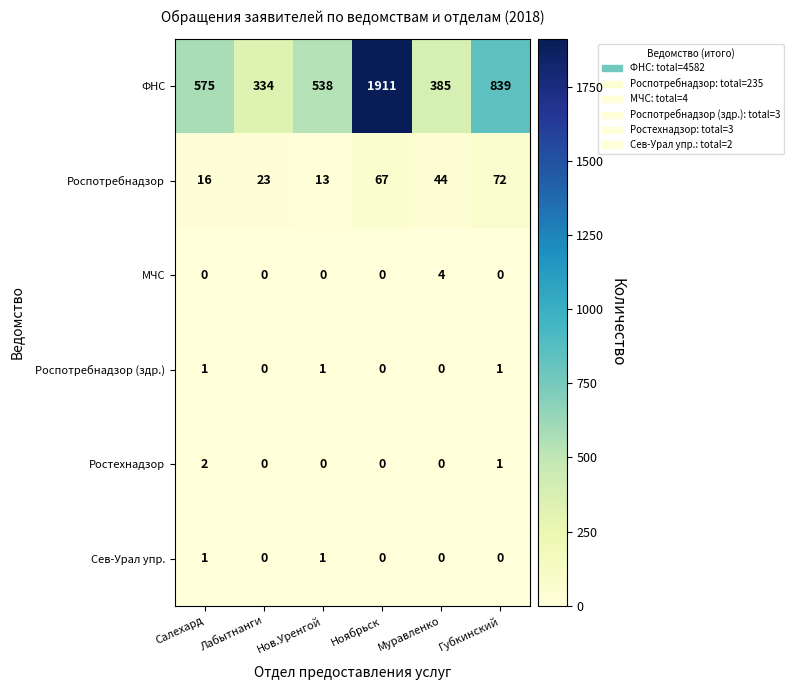

Is it true that ФНС equals 538 at Нов.Уренгой?

True